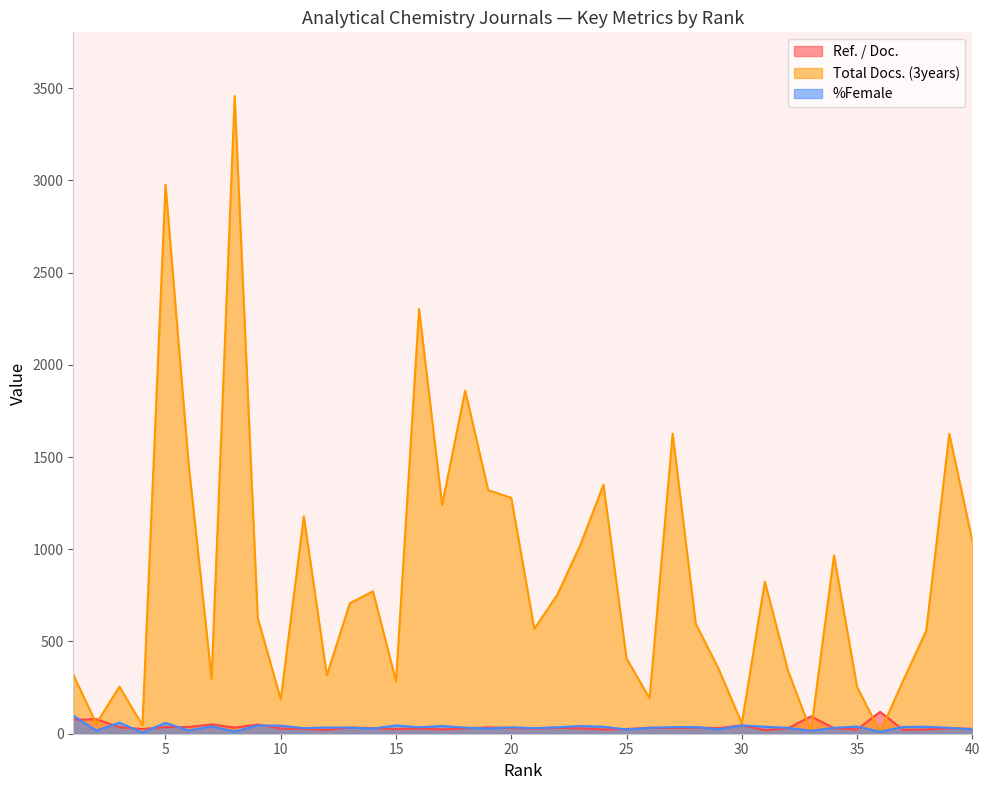

What is the difference between the second highest and minimum values in the Ref. / Doc. series?

75.1